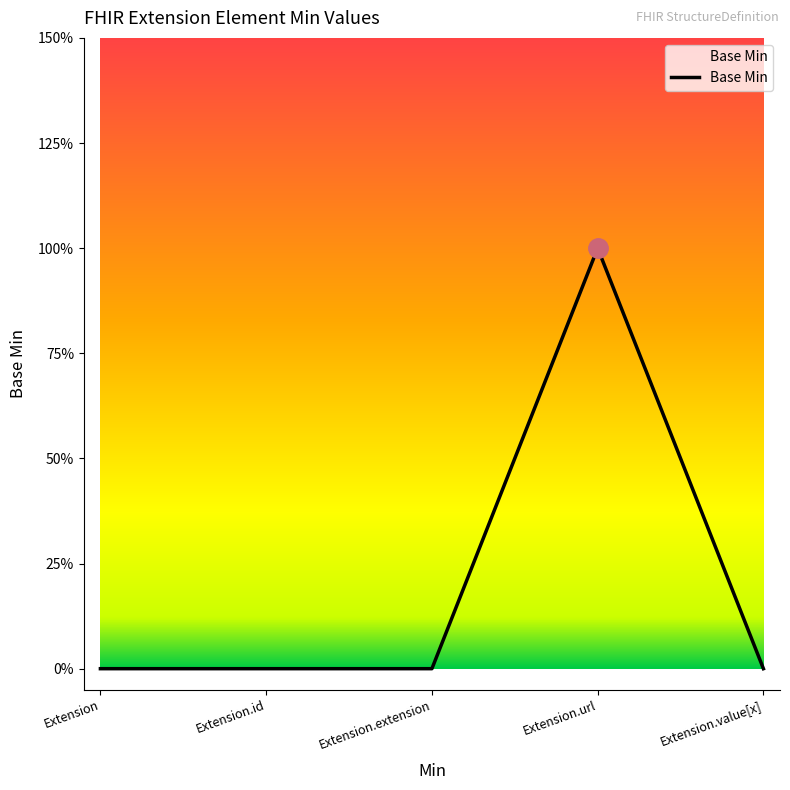

Does the chart have visible grid lines?

No